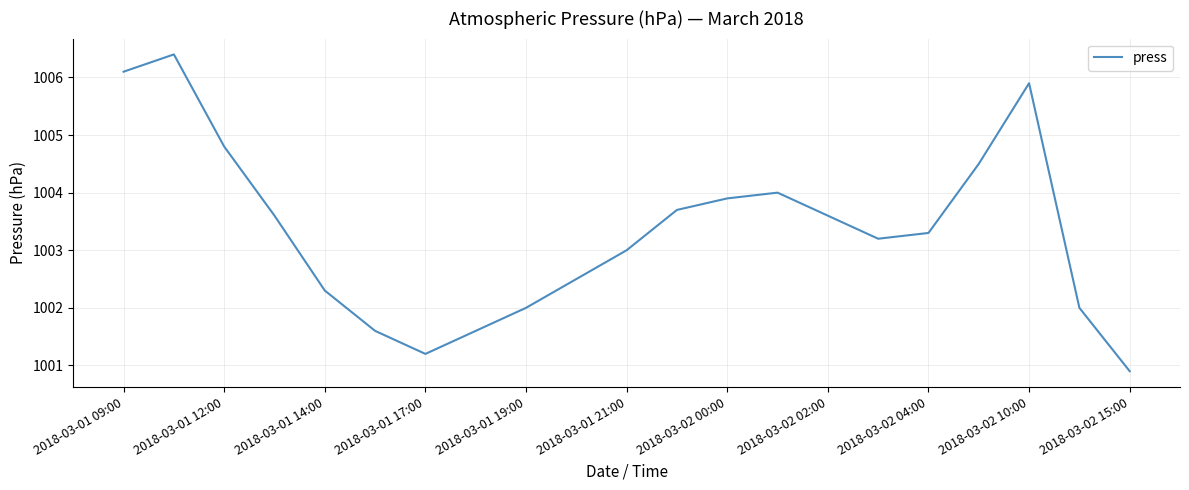

What is the difference between the maximum and minimum values?

5.5